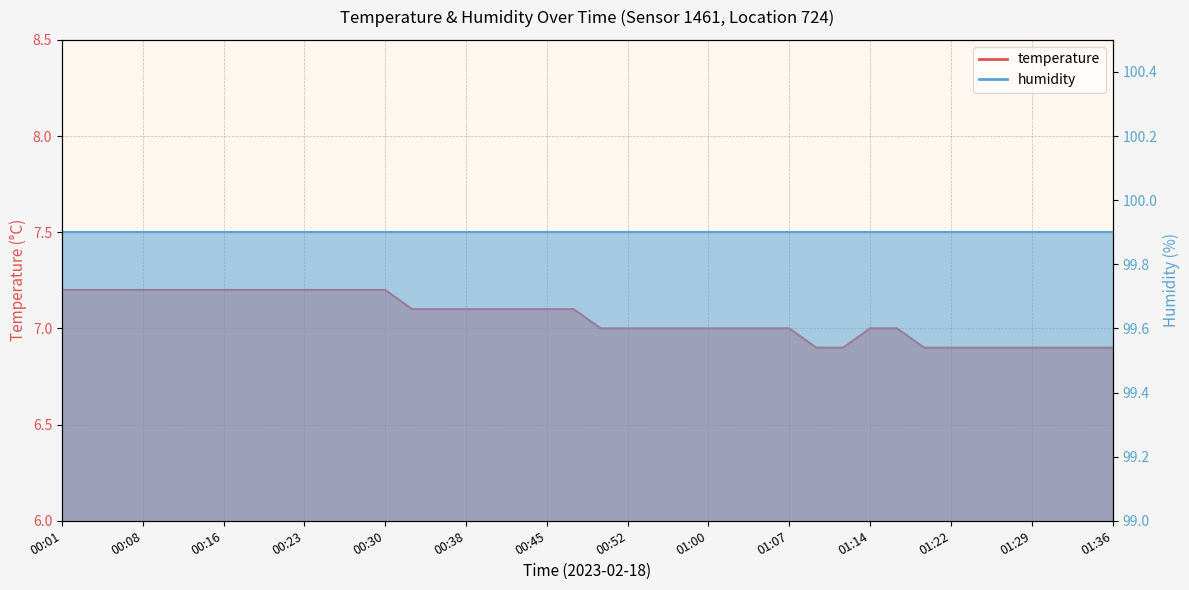

What is the minimum value shown in the chart?

6.9